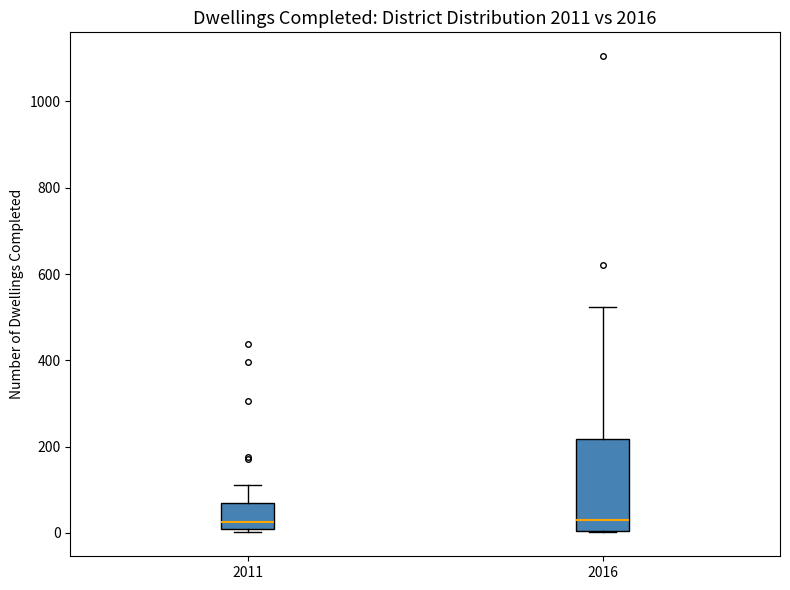

Reading left to right, read every box against the y-axis: the position of its median line, the range the box covers, and the ends of its whiskers. The values are not printed on the chart, so give them approximately, as read against the axis.

2011: median 20 (just above the box's lower edge), box 20 to 60, whiskers 0 to 120
2016: median 20, box 0 to 220, whiskers 0 to 520